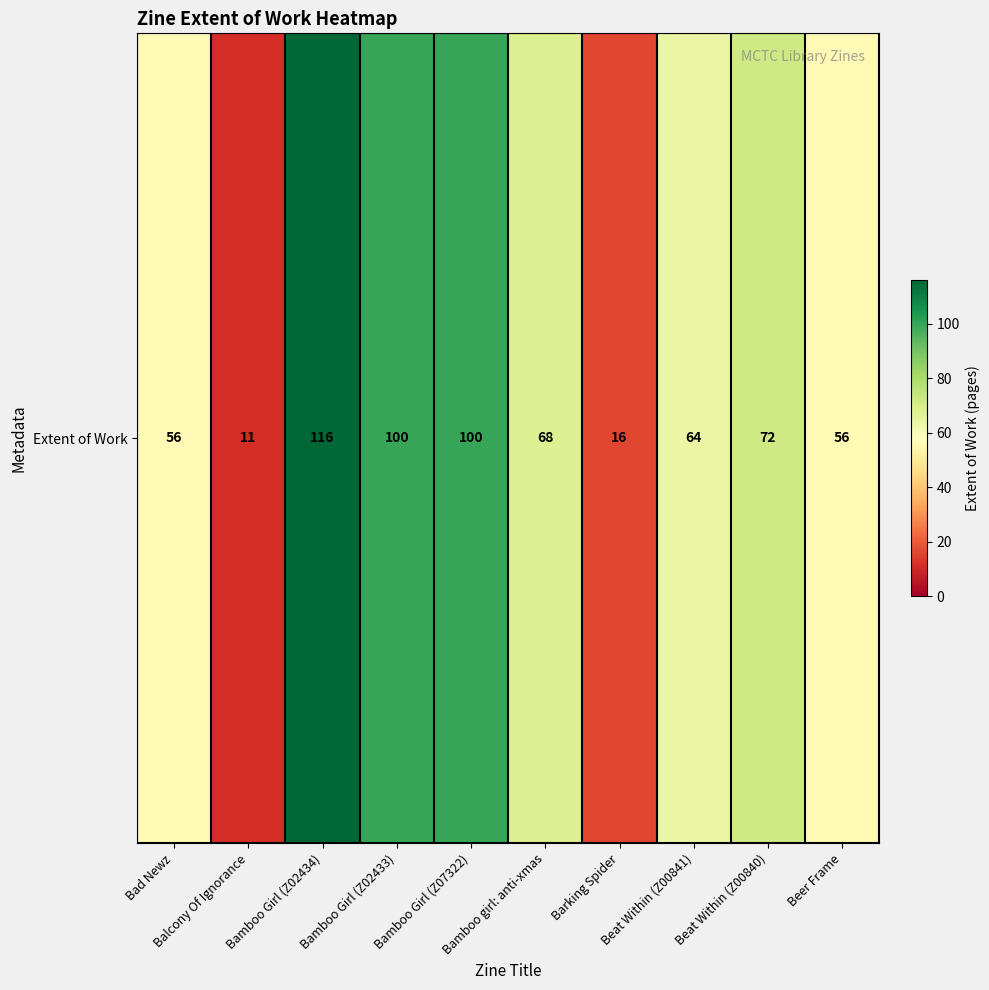

Count the number of data series in this chart.

1